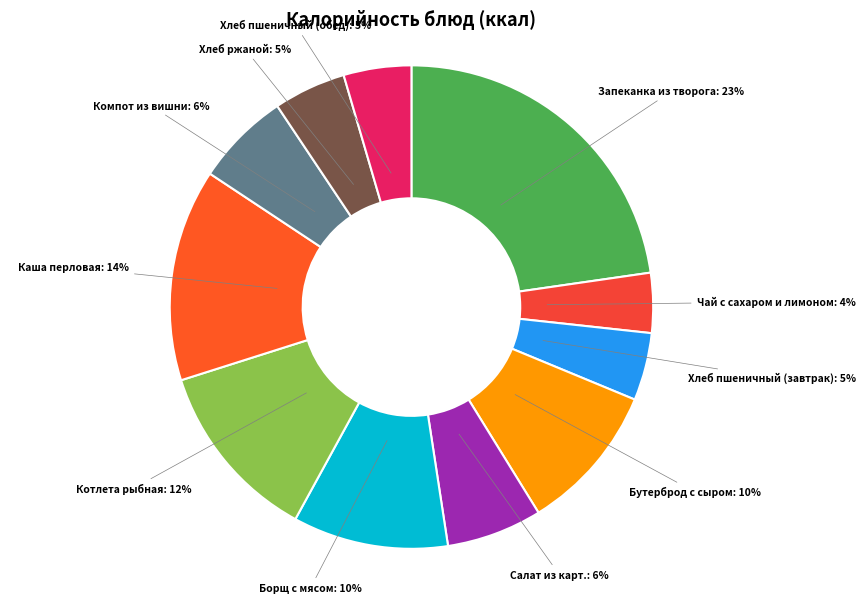

Combined, do Запеканка из творога and Салат из карт. account for over 50%?

No